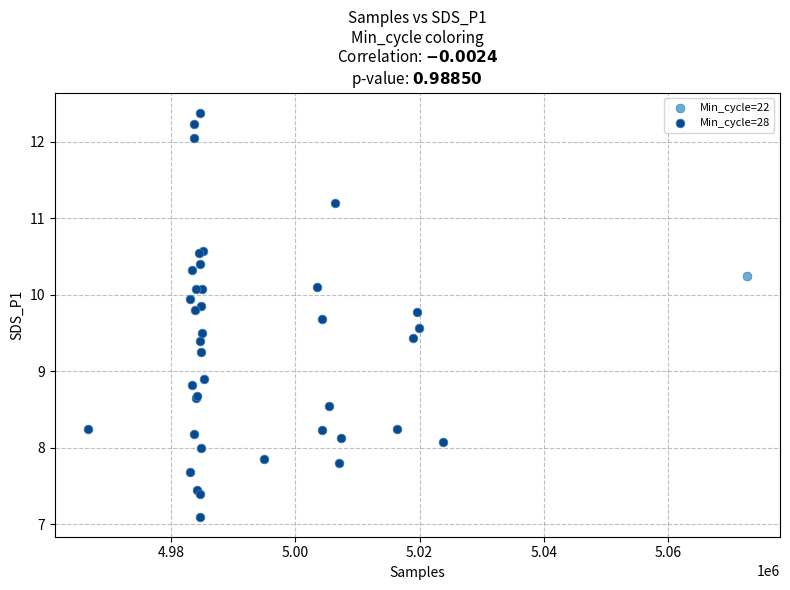

What are all the series names shown in the legend?

Min_cycle=22, Min_cycle=28